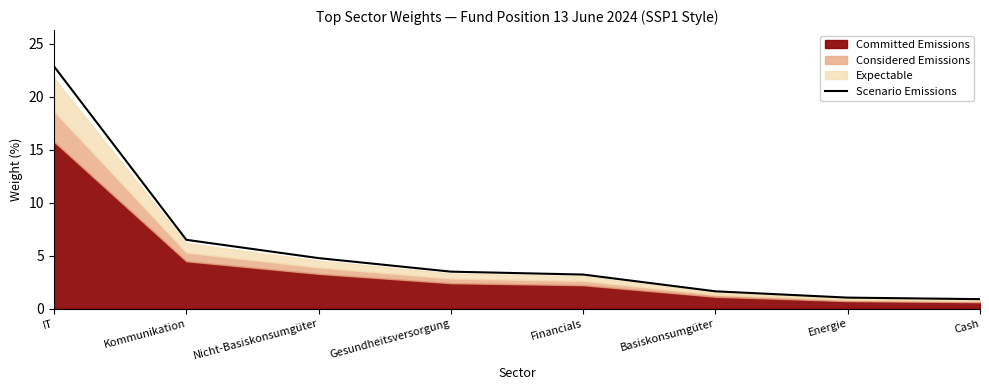

What is the difference between the second highest and minimum values?

5.6